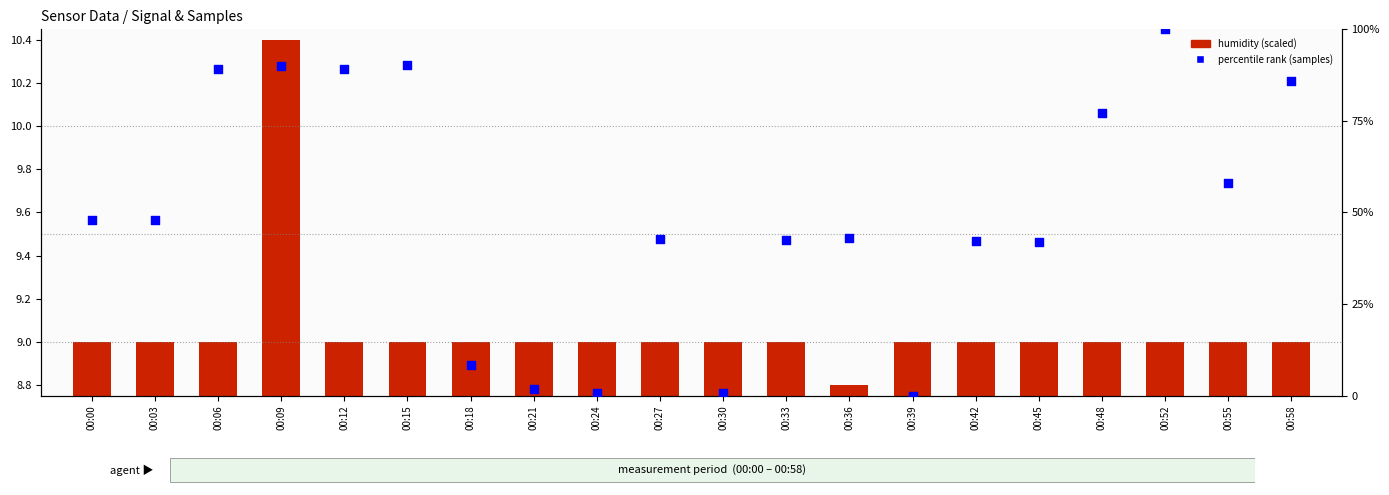

At which category is the sum across all series the highest?

00:52